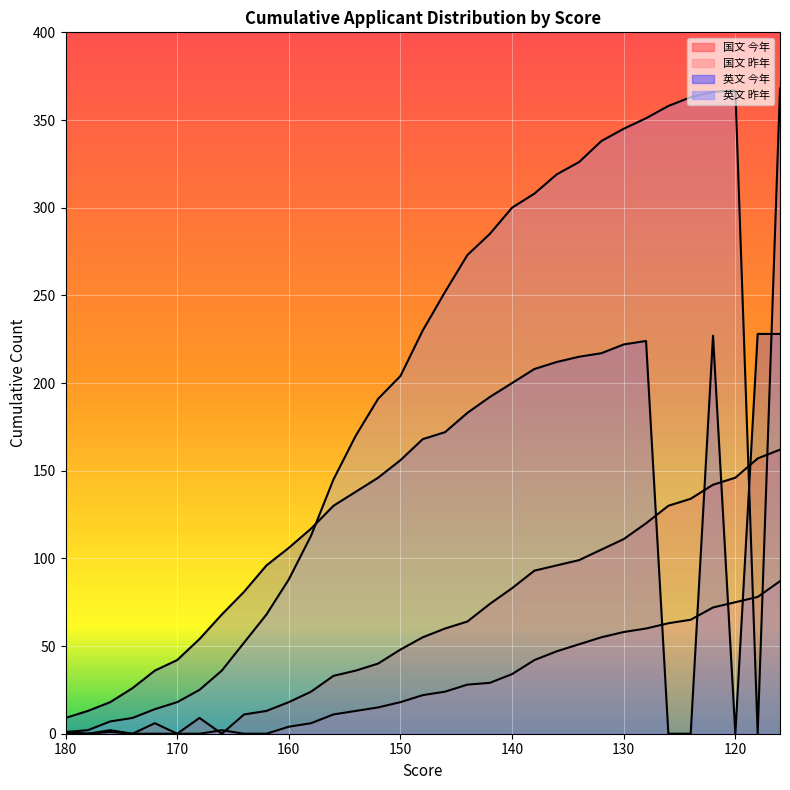

At which category does 国文 昨年 reach its first local peak?

176